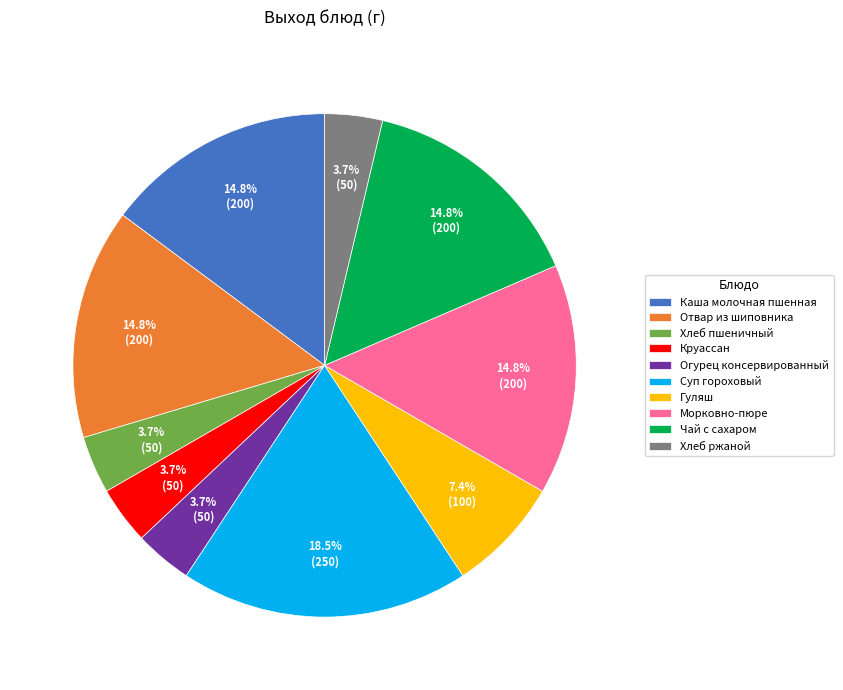

How many slices are in this pie chart?

10